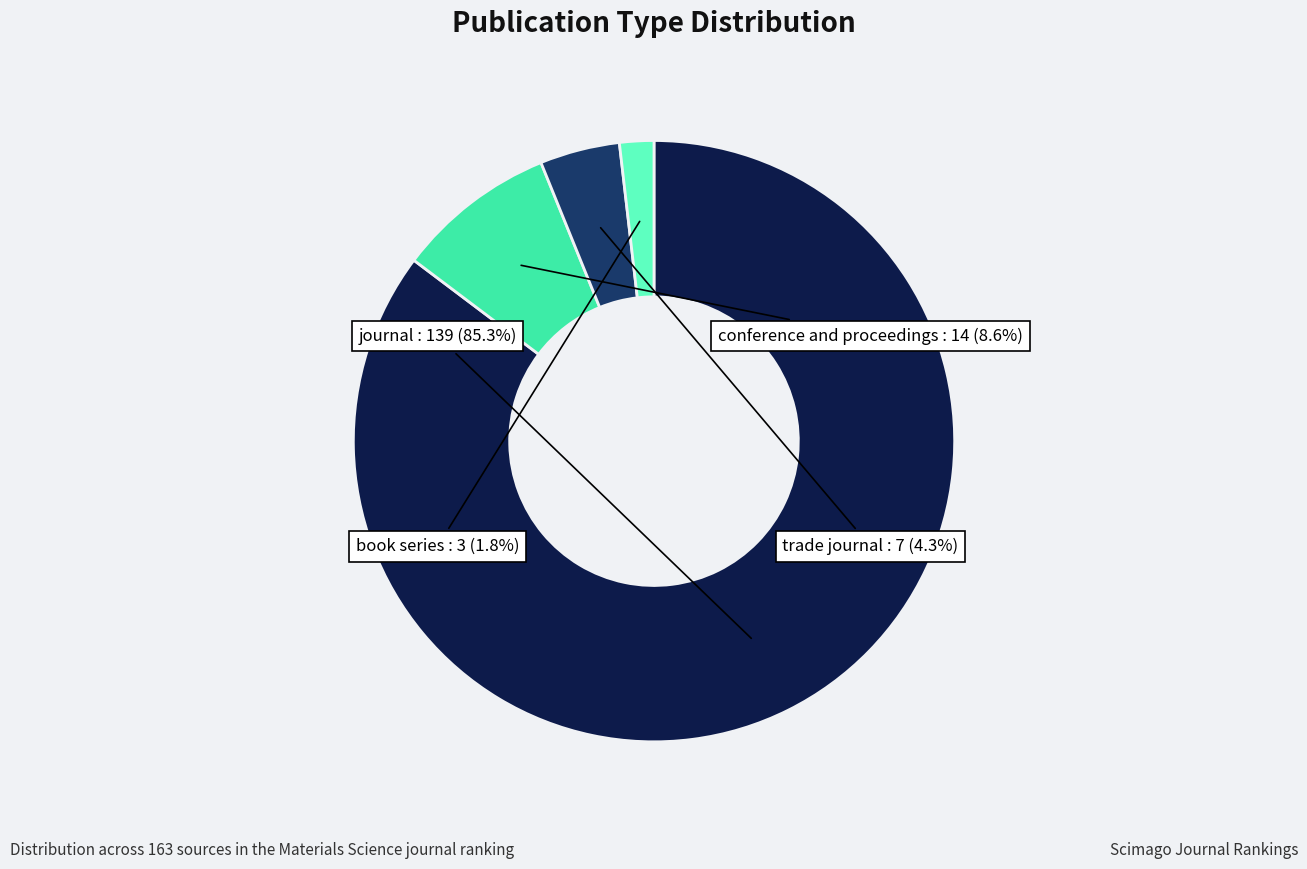

Is it true that journal is 85% of the pie?

True